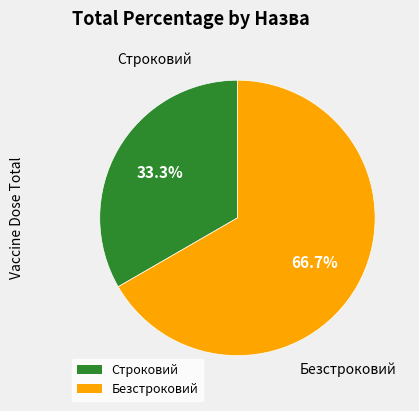

Approximately how many times larger is the value at Безстроковий compared to Строковий?

2.0